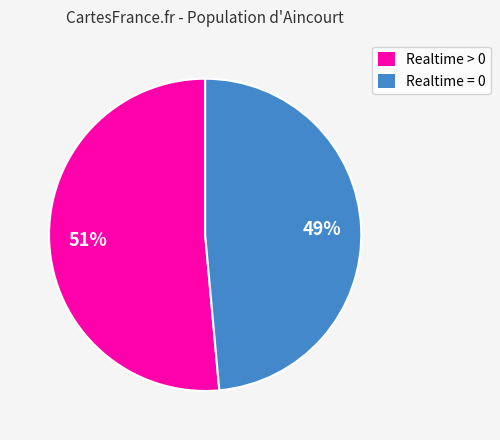

Is there any slice that represents more than half of the pie?

Yes